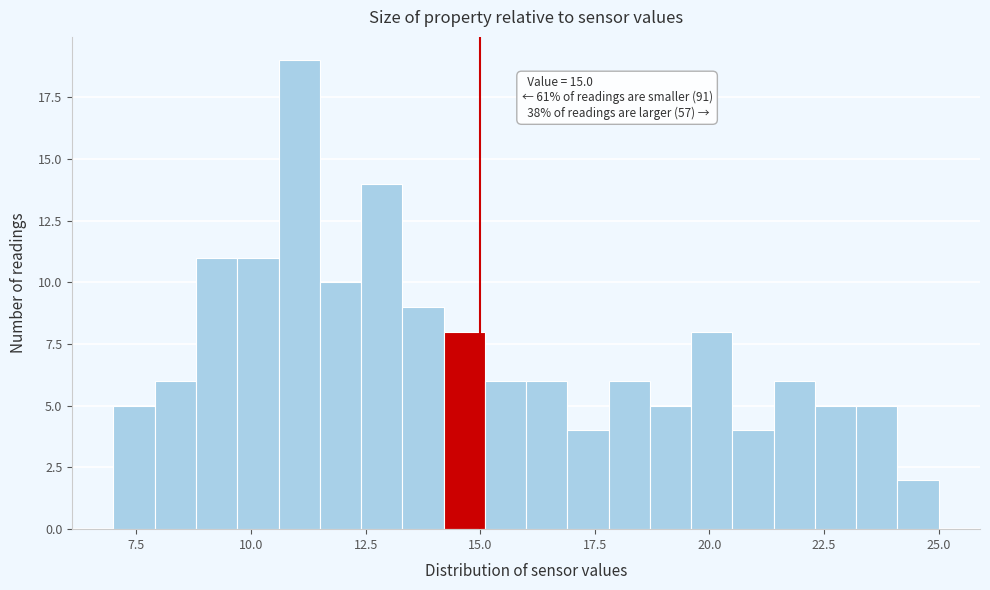

Read against the x-axis, roughly where is the centre of the tallest bar?

11.0